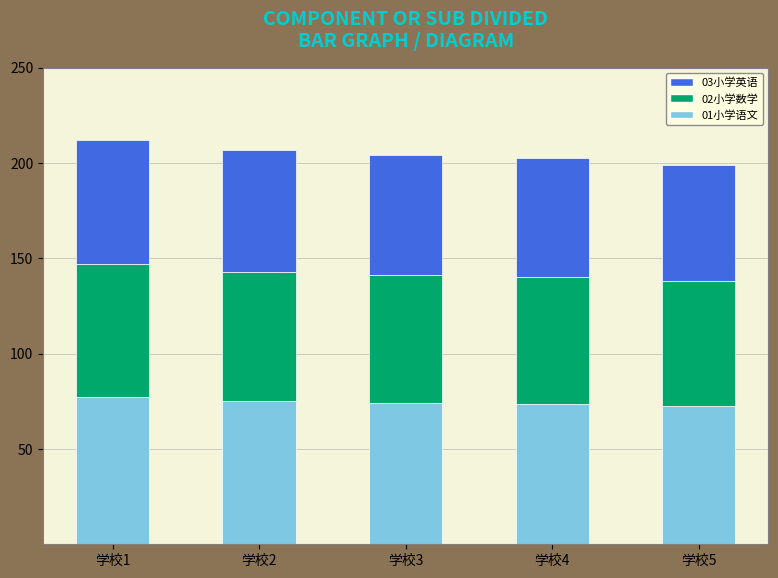

The value of 01小学语文 at 学校3 is 25.7. True or false?

False